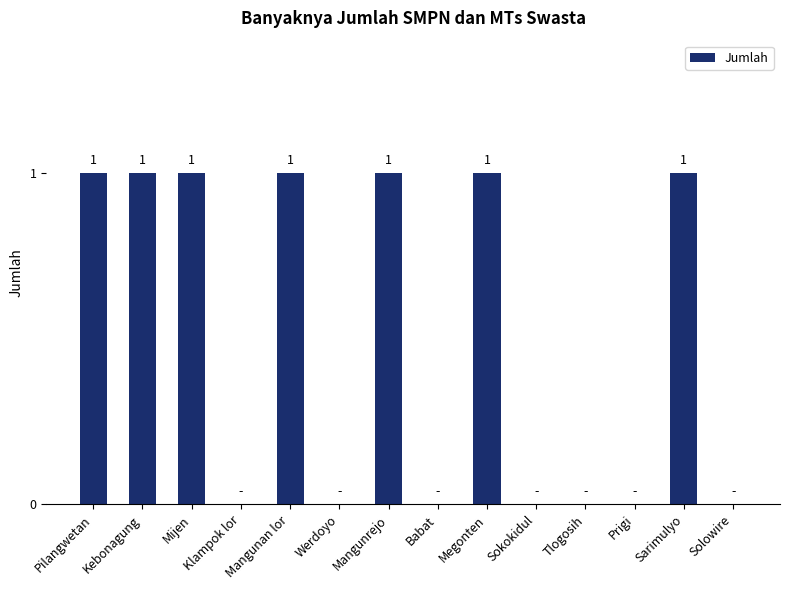

The chart shows a value of 2 at Kebonagung. True or false?

False